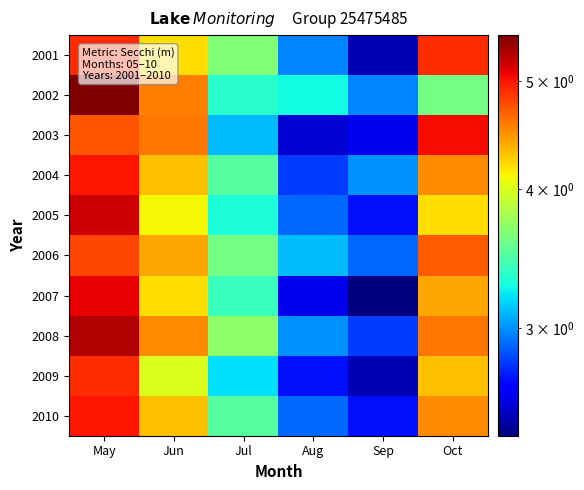

Which category has the lowest value across all series?

Sep